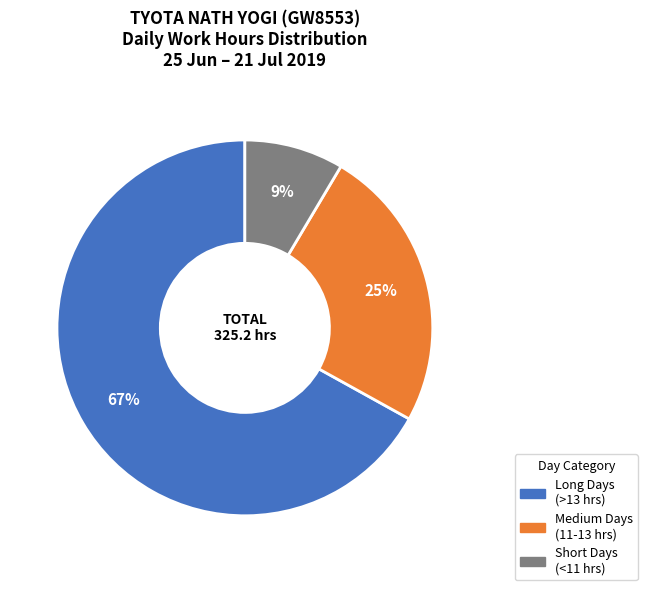

To the nearest percent, what is the average slice percentage?

33%